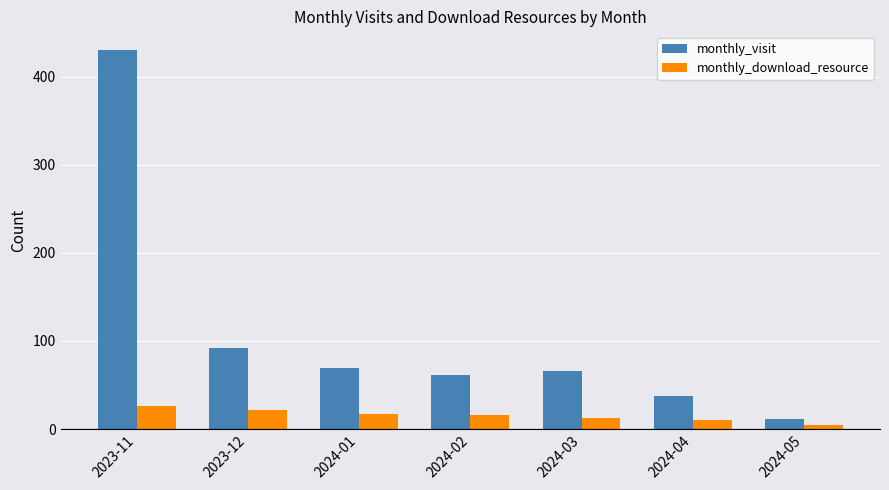

At which label does monthly_download_resource reach its minimum?

2024-05